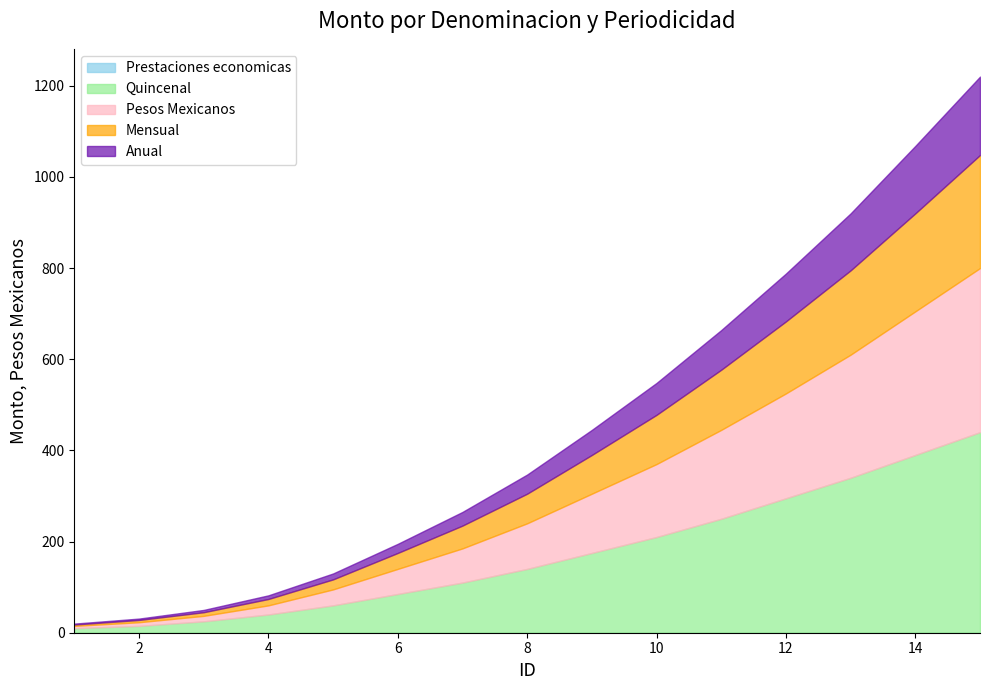

Which series has the largest total across all categories?

Quincenal